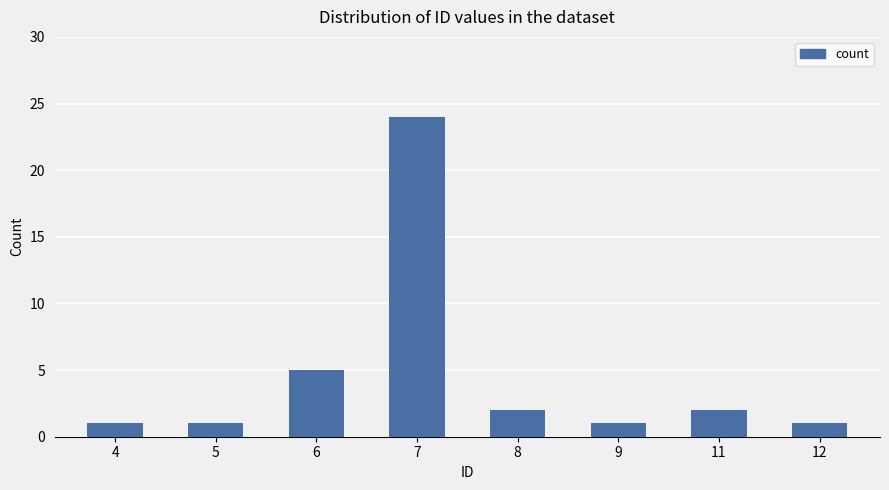

How many data points are less than 2?

4